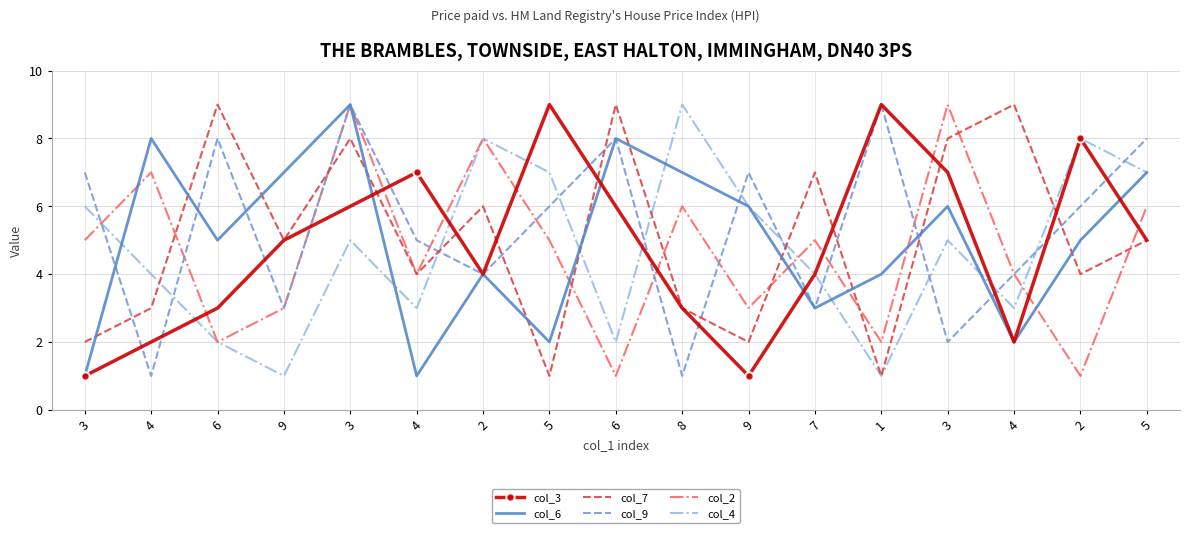

What are all the series names shown in the legend?

col_3, col_6, col_7, col_9, col_2, col_4